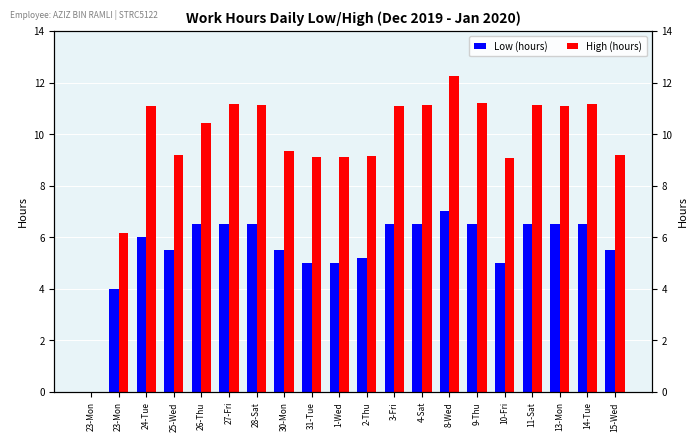

How many data points in Low (hours) are less than 6?

9